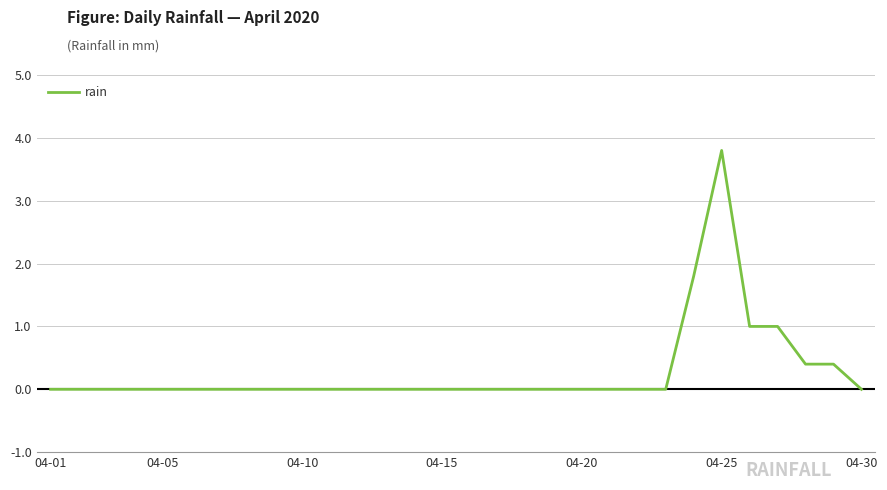

What is the difference between the maximum and minimum values?

3.8